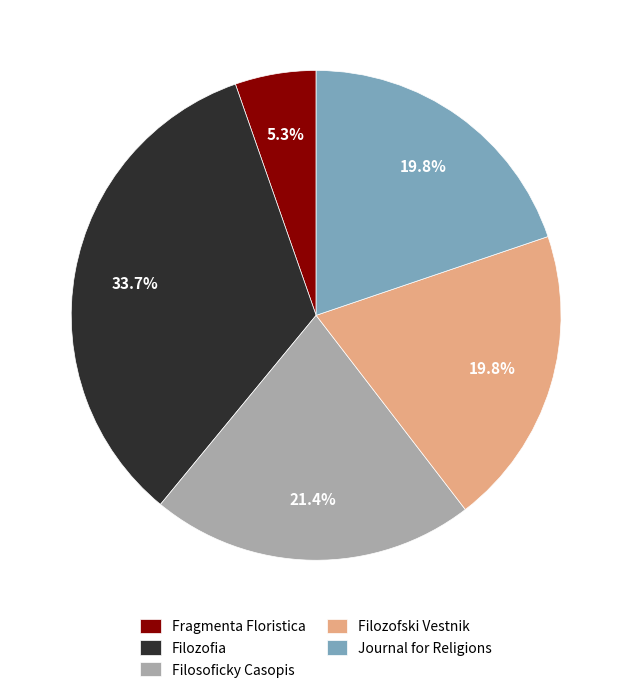

Is there any slice that represents more than half of the pie?

No